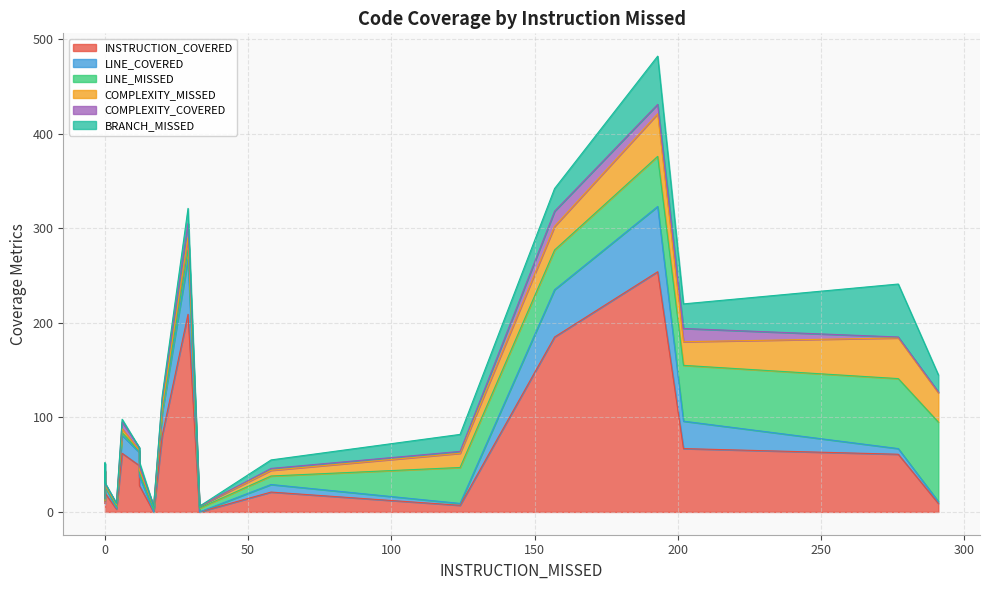

Which category has the lowest value in the LINE_COVERED series?

17